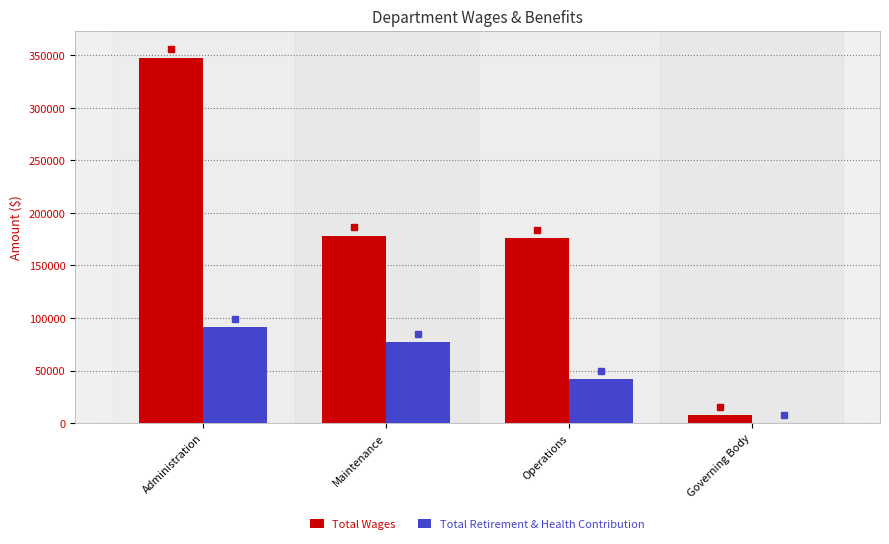

Which series changed the most between Administration and Governing Body?

Total Wages